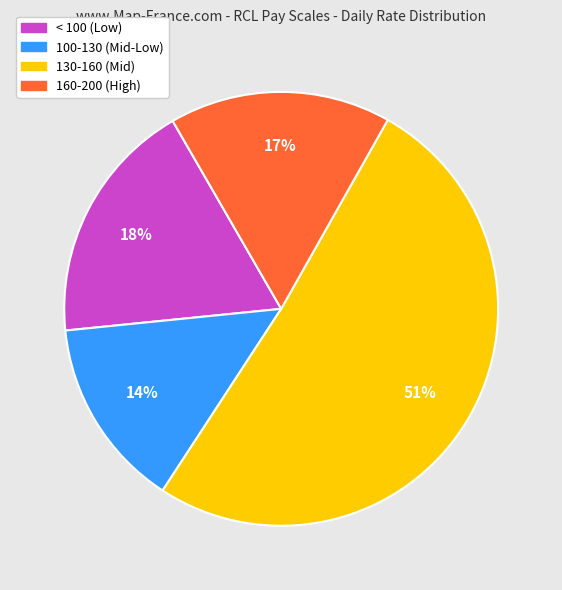

To the nearest percent, what is the difference between the largest and smallest slice percentages?

37%